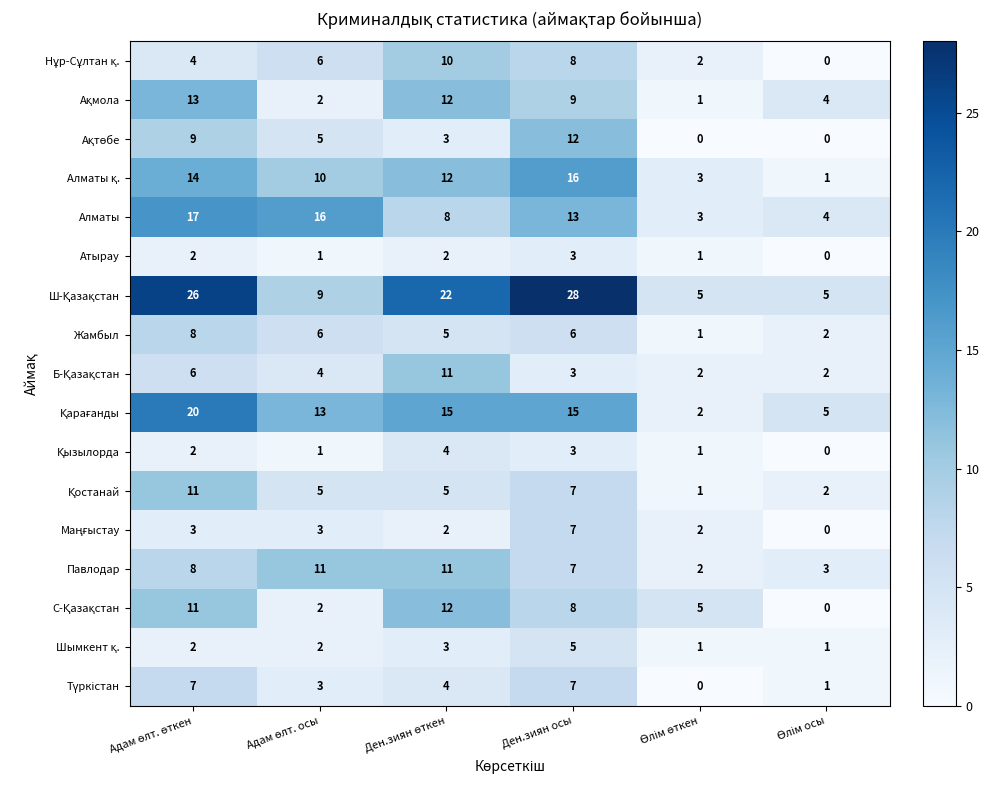

Count the Атырау values in the range 1 to 2.

4